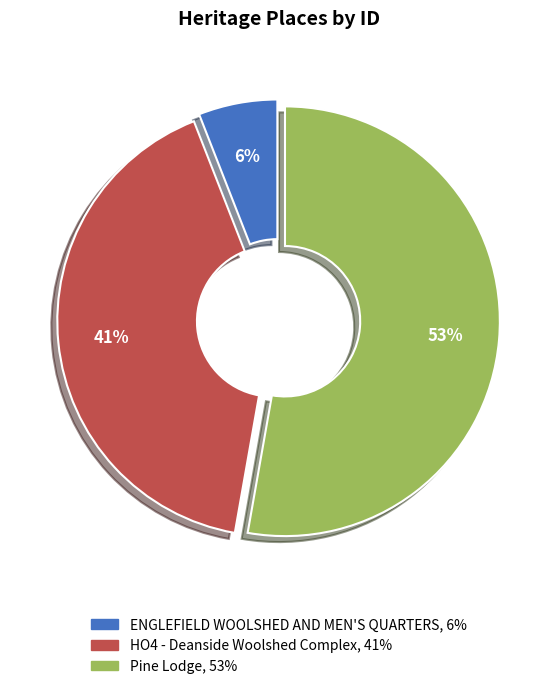

What percentage is the ENGLEFIELD WOOLSHED AND MEN'S QUARTERS slice, to the nearest percent?

6%